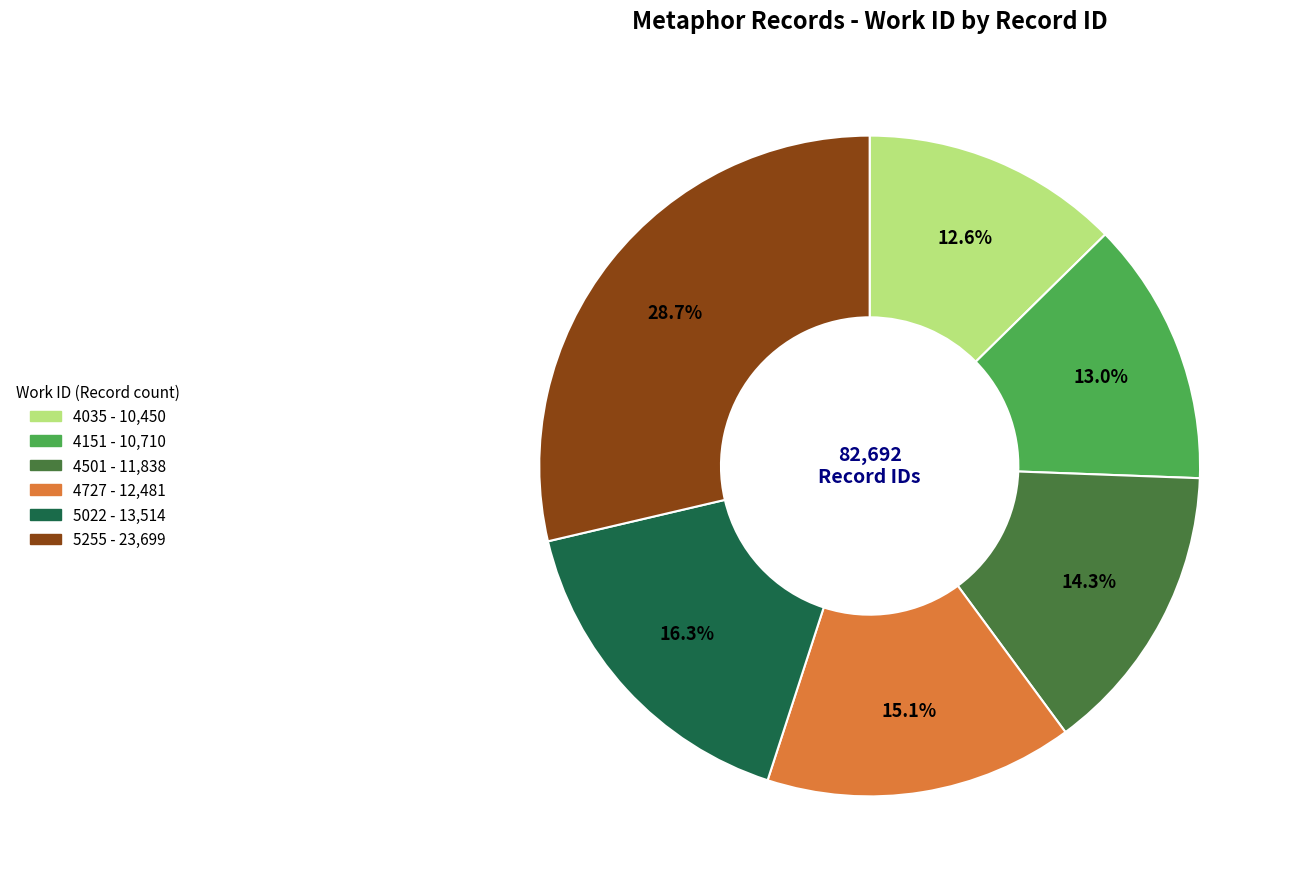

Combined, what portion of the pie is 4727 and 5022?

31.4%